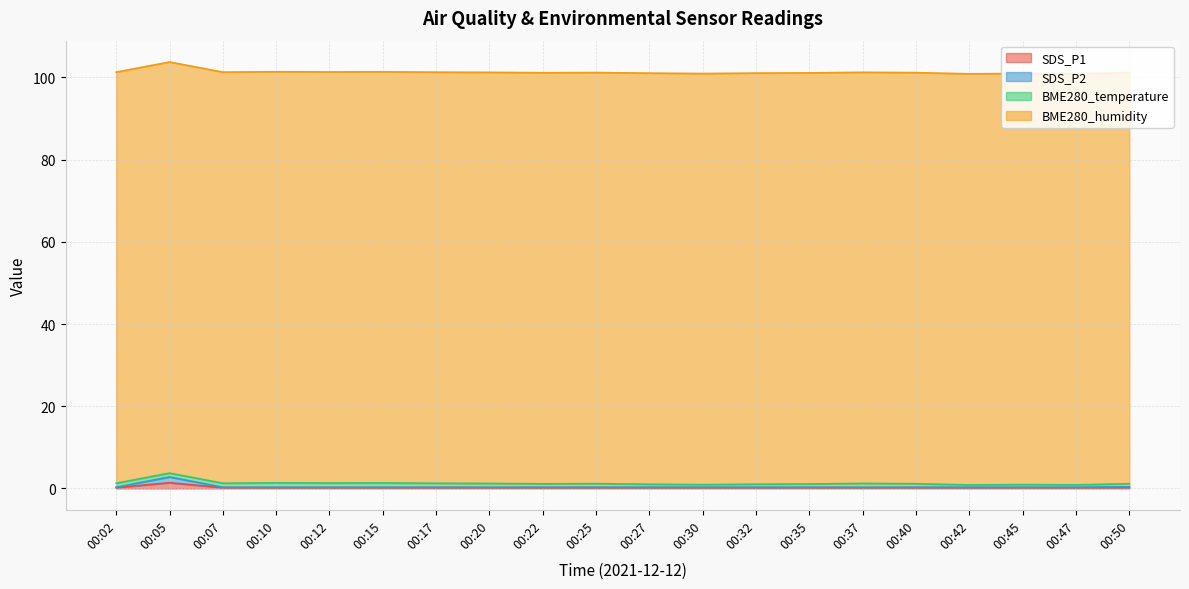

Between 00:35 and 00:45, which series saw the biggest shift?

SDS_P1